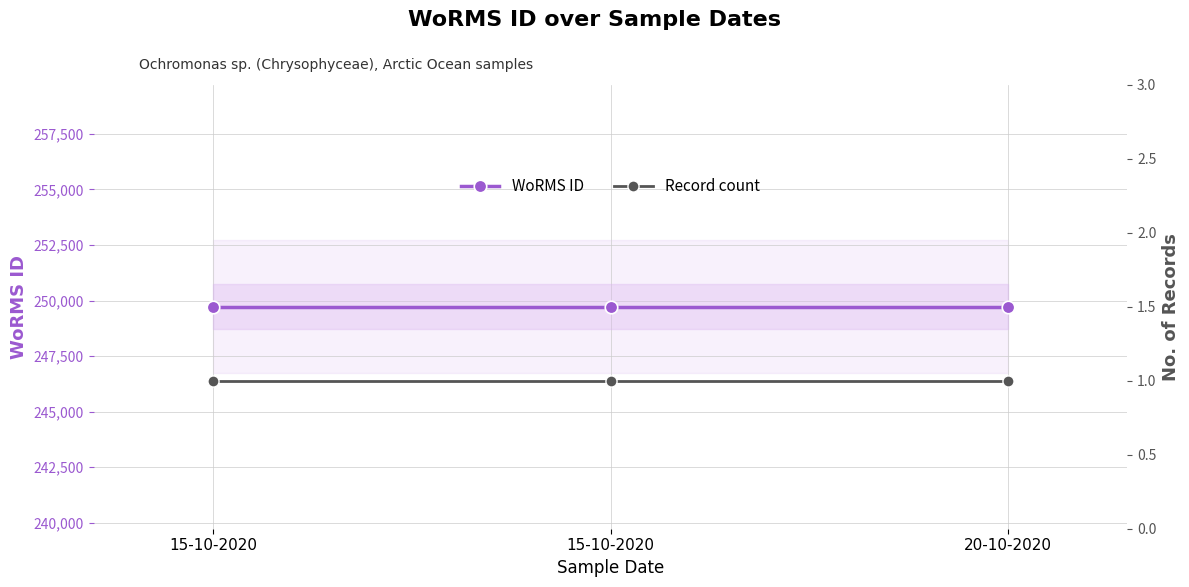

How many series are shown in this chart?

2